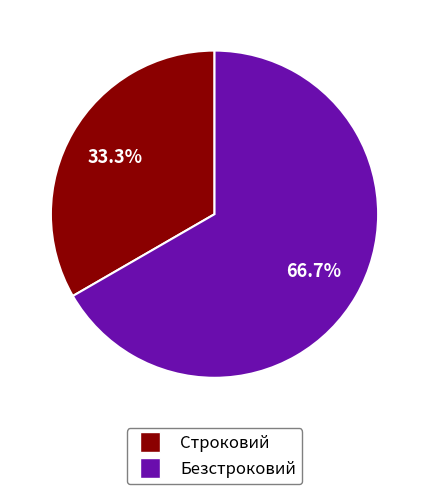

Is there a majority slice in this chart?

Yes